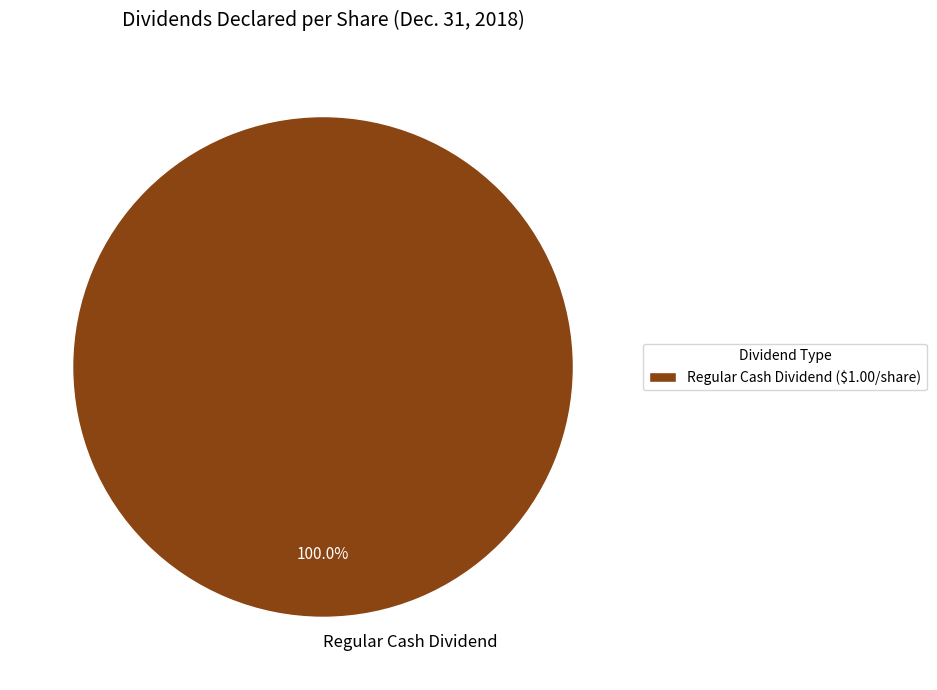

Does Regular Cash Dividend represent more than half of the total?

Yes